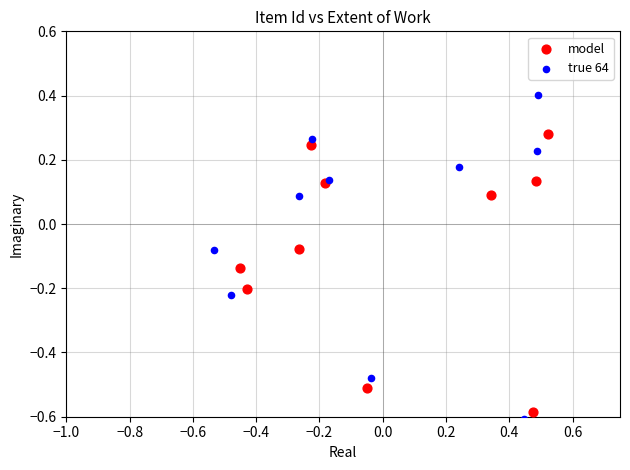

What are all the series names shown in the legend?

model, true 64